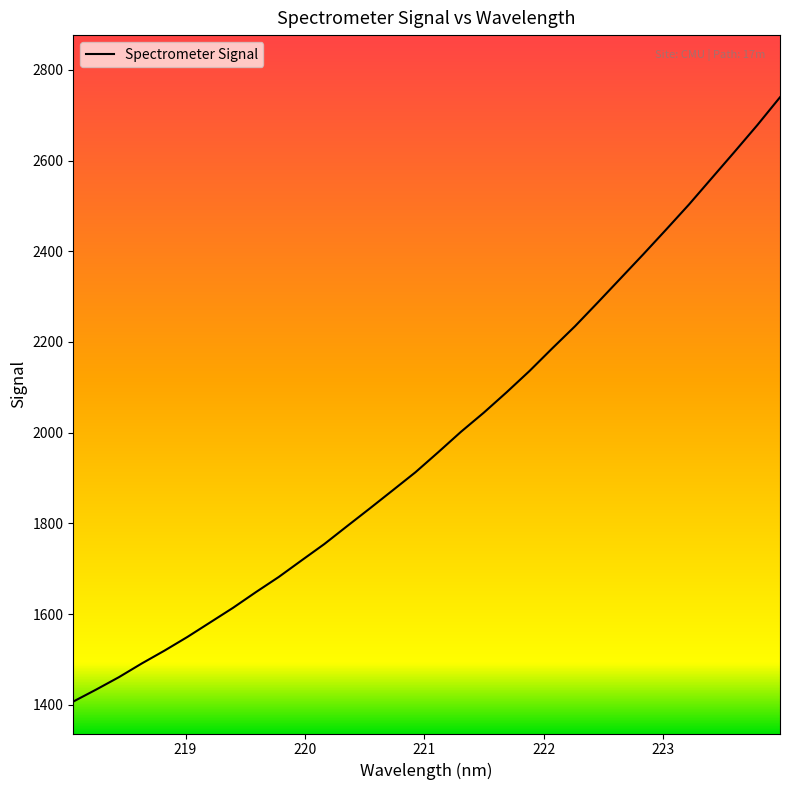

What is the difference between the maximum and minimum values?

1331.9